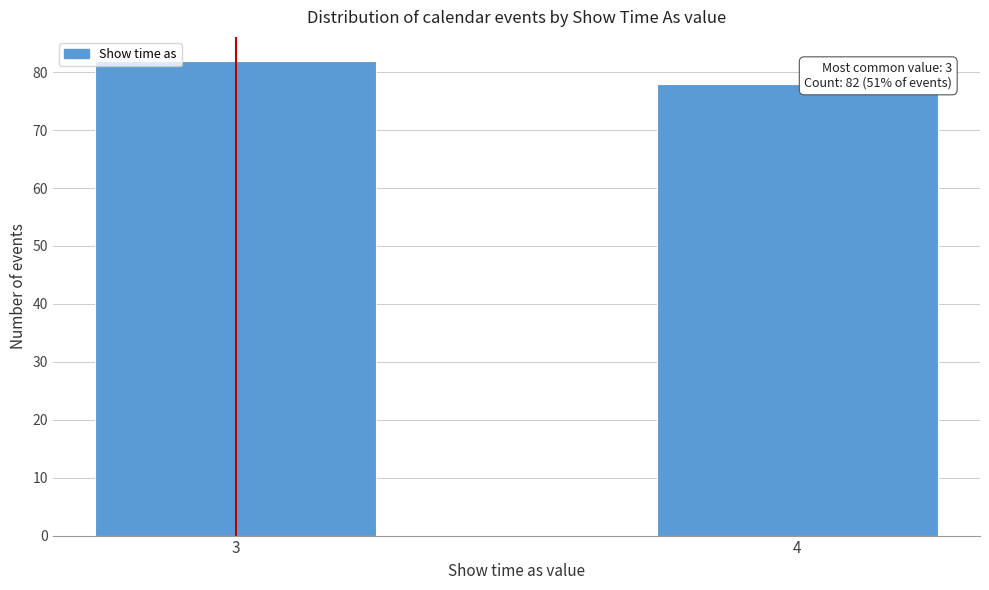

Reading left to right, list all the values displayed in this chart.

82	78